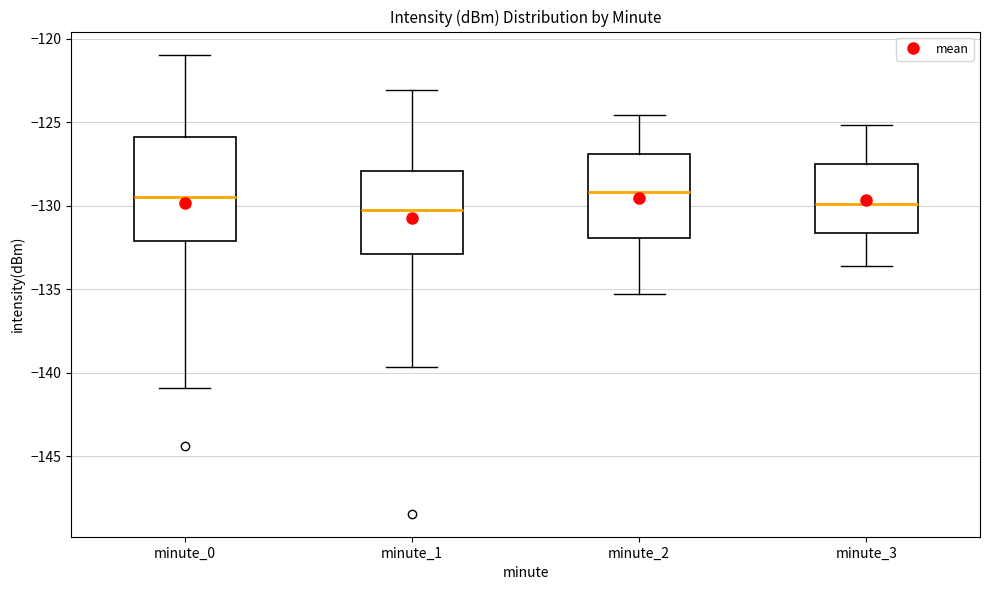

Where is the upper edge of the box for minute_3 on the y-axis? The values are not printed on the chart, so give them approximately, as read against the axis.

-127.5